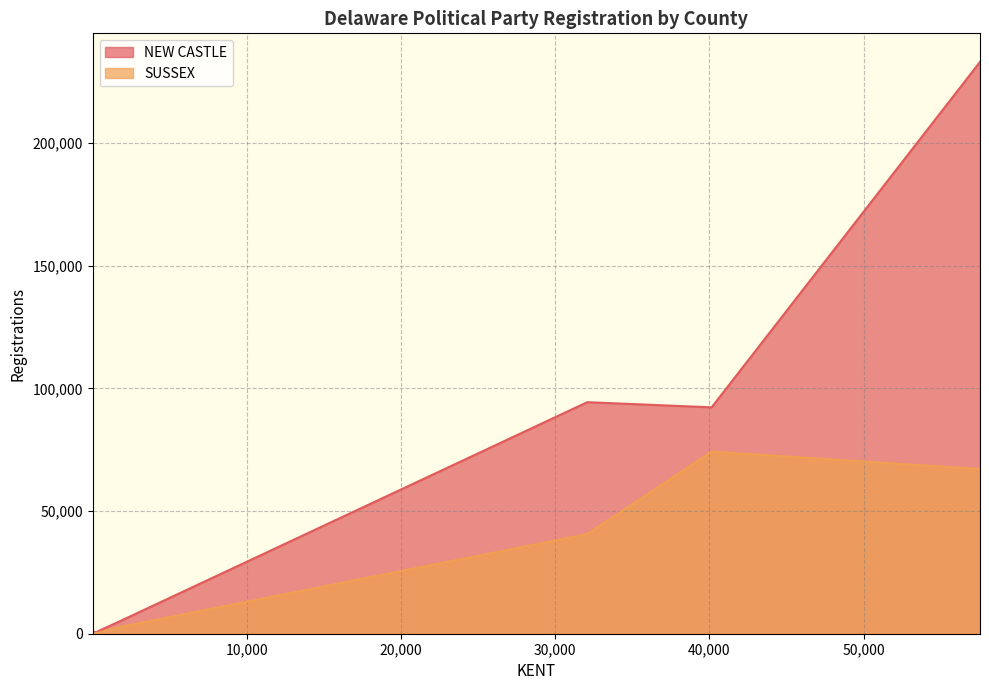

Which series has the largest range (max minus min)?

NEW CASTLE